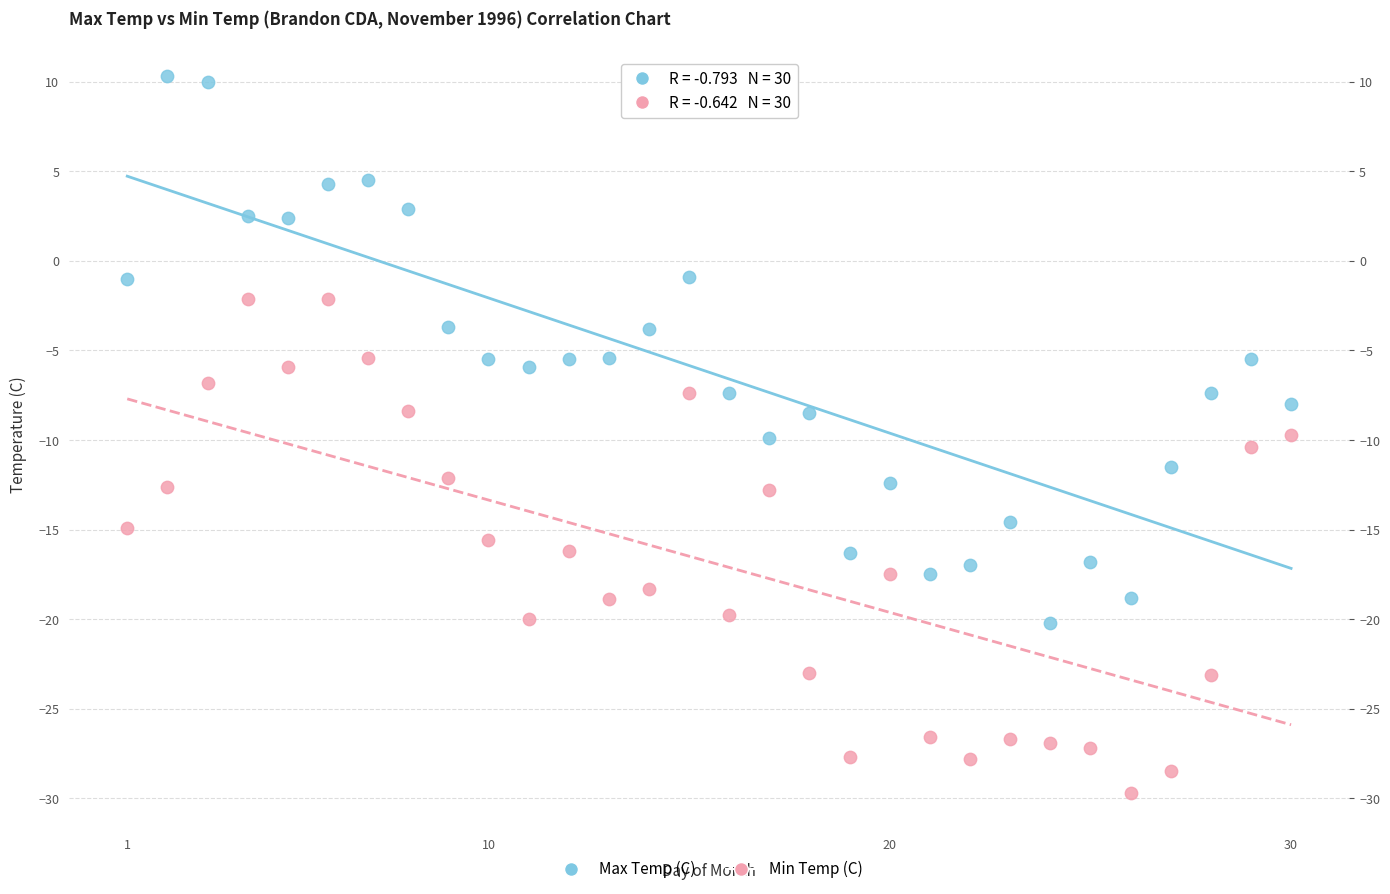

Which series contains the lowest Y value?

Min Temp (C)